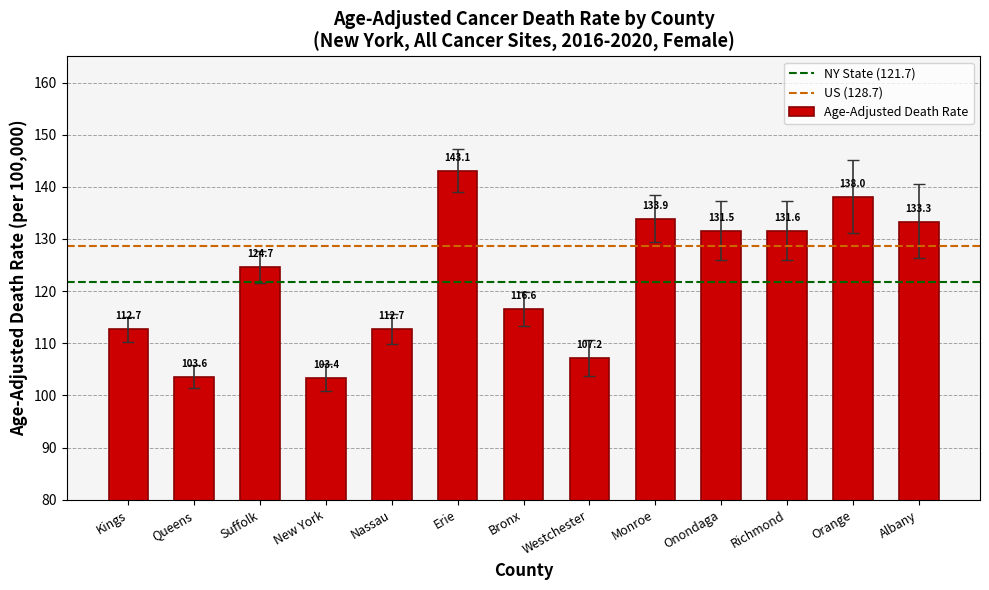

What is the label of the 11th bar from the right?

Suffolk